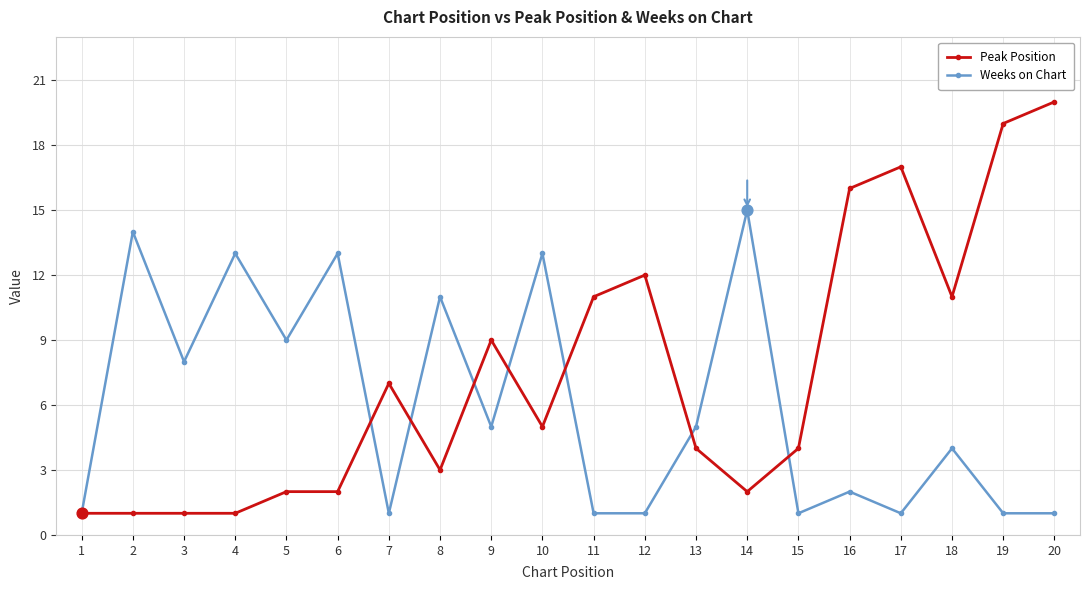

Which series has the largest total across all categories?

Peak Position